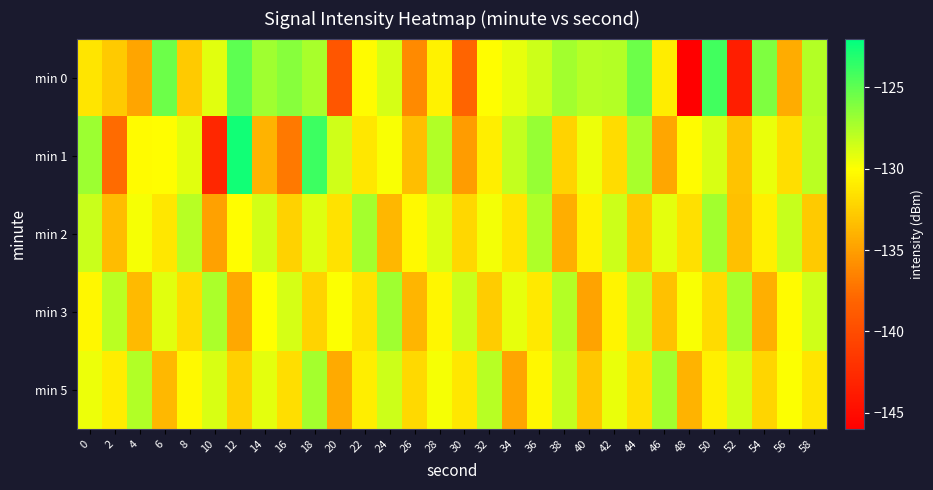

Reading left to right, transcribe all the data shown in this chart.

min 0: 0=-131.3	2=-132.8	4=-134.7	6=-125.5	8=-132.7	10=-129.1	12=-124.9	14=-127.0	16=-126.3	18=-127.3	20=-139.2	22=-130.2	24=-128.7	26=-136.1	28=-130.7	30=-138.1	32=-130.1	34=-129.3	36=-128.4	38=-127.1	40=-127.8	42=-127.7	44=-125.4	46=-130.9	48=-146.0	50=-124.1	52=-143.6	54=-126.0	56=-134.3	58=-127.7
min 1: 0=-126.9	2=-137.7	4=-130.2	6=-130.1	8=-129.1	10=-142.9	12=-122.6	14=-134.0	16=-136.9	18=-123.9	20=-128.5	22=-131.2	24=-129.8	26=-133.4	28=-127.6	30=-135.2	32=-130.9	34=-128.1	36=-126.7	38=-132.3	40=-129.5	42=-131.8	44=-127.3	46=-134.6	48=-130.2	50=-128.8	52=-133.1	54=-129.4	56=-131.7	58=-127.9
min 2: 0=-128.3	2=-133.5	4=-129.7	6=-131.2	8=-127.8	10=-134.9	12=-130.1	14=-128.6	16=-132.4	18=-129.0	20=-131.5	22=-127.2	24=-133.8	26=-130.3	28=-128.9	30=-132.1	32=-129.6	34=-131.3	36=-127.5	38=-134.2	40=-130.7	42=-128.4	44=-132.8	46=-129.2	48=-131.6	50=-127.1	52=-133.3	54=-130.8	56=-128.2	58=-132.7
min 3: 0=-130.4	2=-127.9	4=-133.6	6=-129.1	8=-131.8	10=-127.4	12=-134.5	14=-130.0	16=-128.7	18=-132.3	20=-129.9	22=-131.4	24=-127.0	26=-133.9	28=-130.5	30=-128.3	32=-132.6	34=-129.3	36=-131.1	38=-127.7	40=-134.8	42=-130.6	44=-128.1	46=-133.2	48=-129.8	50=-131.9	52=-127.3	54=-134.1	56=-130.2	58=-128.5
min 5: 0=-129.5	2=-131.0	4=-127.6	6=-133.7	8=-130.3	10=-128.8	12=-132.5	14=-129.2	16=-131.7	18=-127.2	20=-134.4	22=-130.9	24=-128.4	26=-132.0	28=-129.7	30=-131.2	32=-127.8	34=-134.7	36=-130.4	38=-128.1	40=-132.9	42=-129.4	44=-131.6	46=-127.1	48=-134.0	50=-130.8	52=-128.6	54=-132.2	56=-129.9	58=-131.3